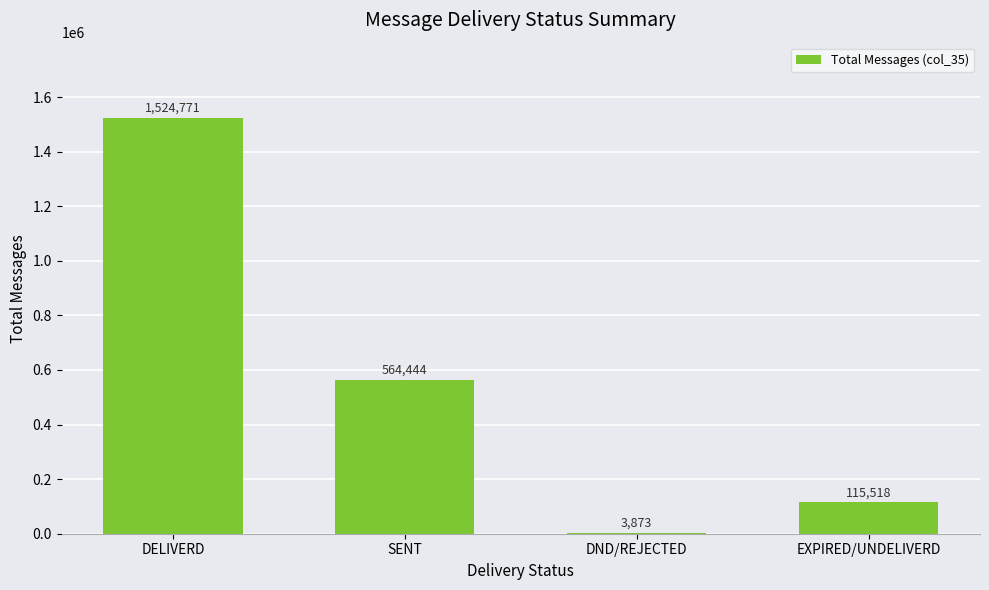

Which category has the highest value across all series?

DELIVERD